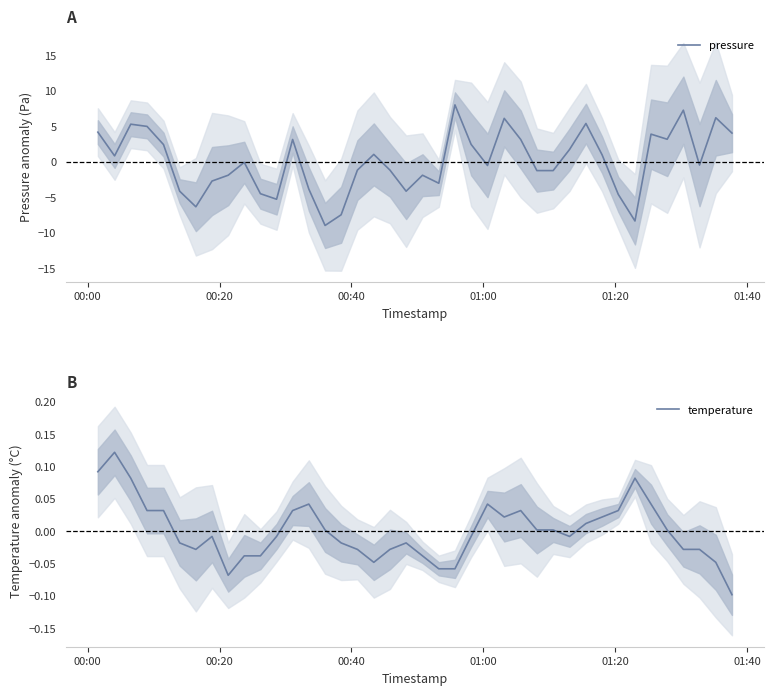

The pressure series shows -0.4 at 28. True or false?

False